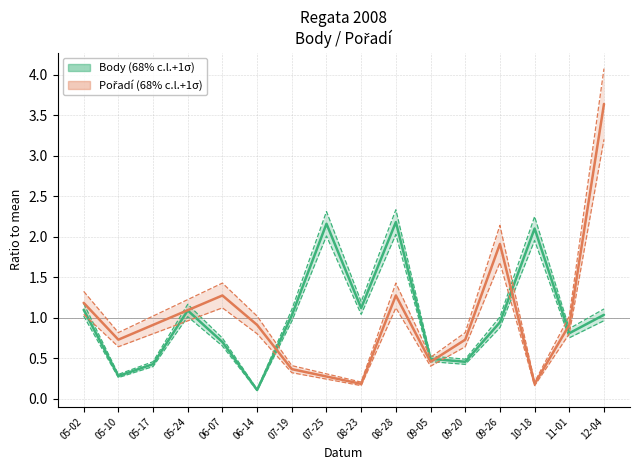

Reading left to right, transcribe all the data shown in this chart.

Body (norm.): 1.1	0.3	0.4	1.1	0.7	0.1	1.0	2.2	1.1	2.2	0.5	0.5	0.9	2.1	0.8	1.0
Pořadí (norm.): 1.2	0.7	0.9	1.1	1.3	0.9	0.4	0.3	0.2	1.3	0.5	0.7	1.9	0.2	0.9	3.6